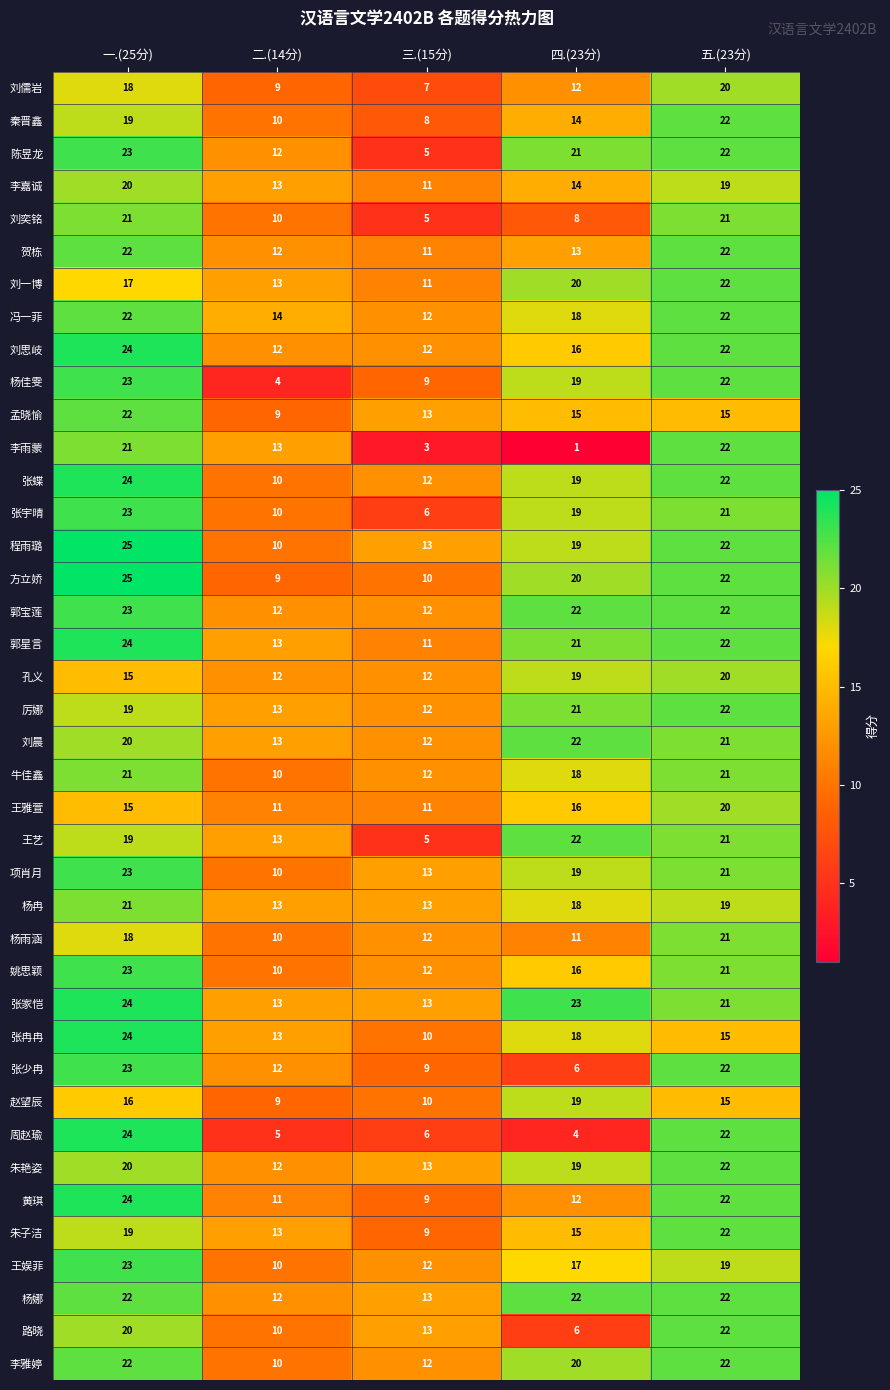

The 厉娜 series shows 21 at 三.(15分). True or false?

False